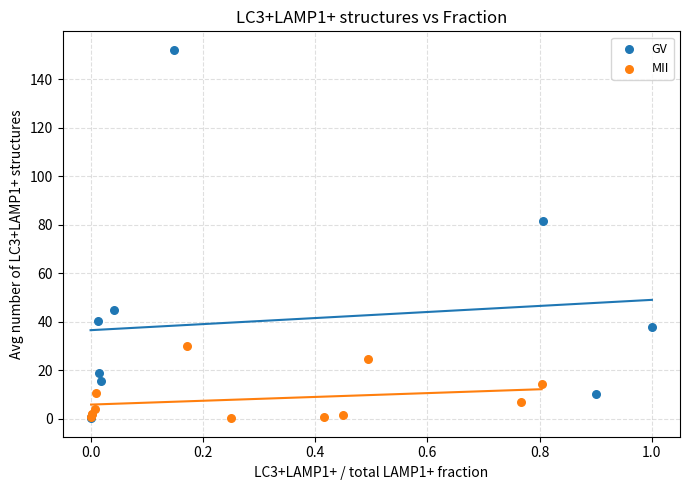

Which series contains the highest Y value?

GV